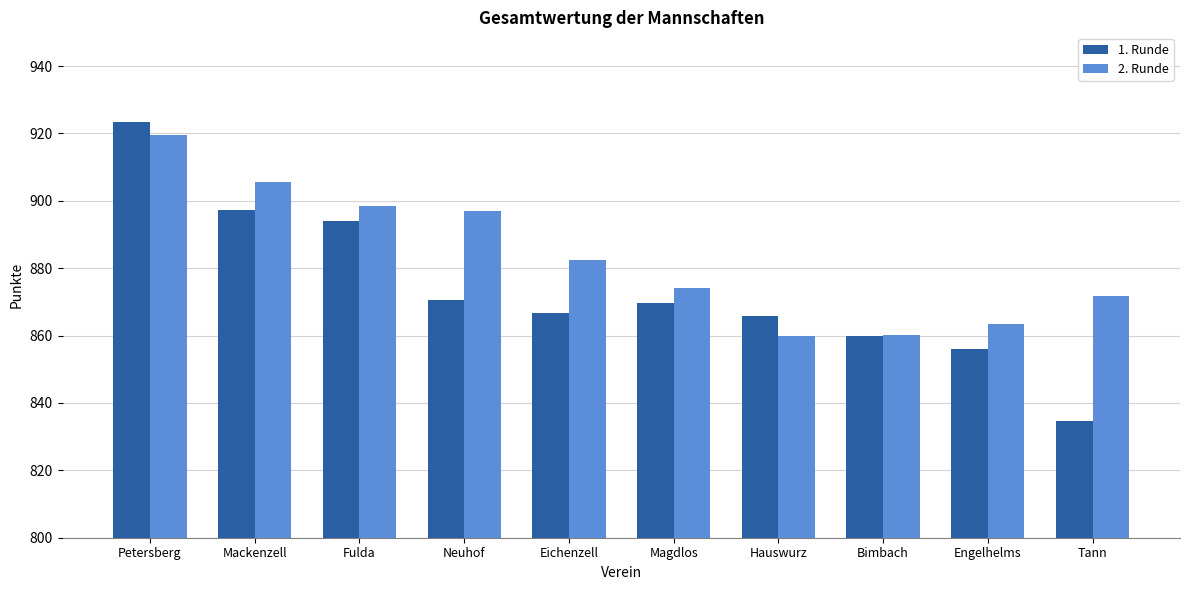

How many distinct data groups are displayed?

2